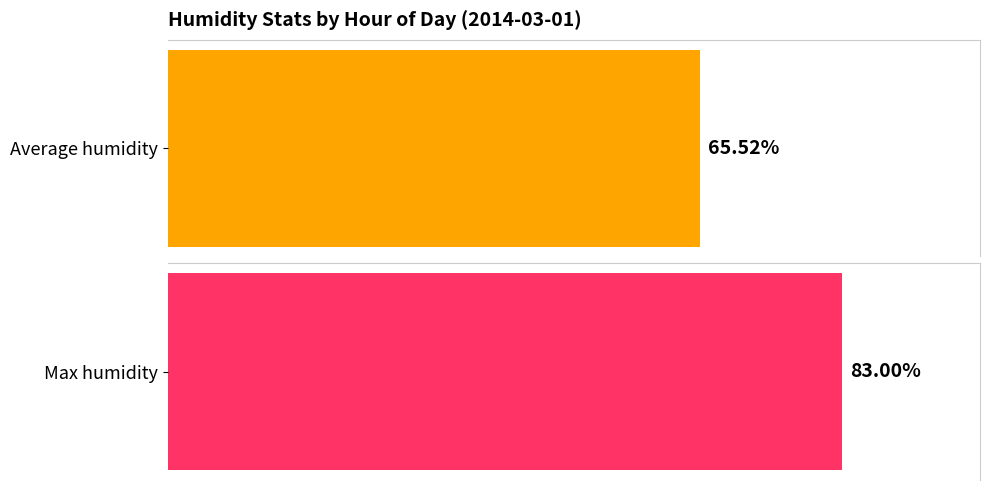

The Max humidity series shows 30.9 at 00:00. True or false?

False